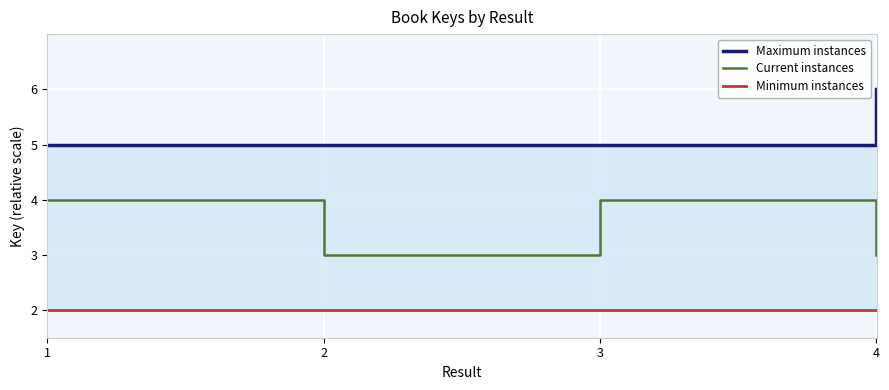

What is the minimum value for Maximum instances?

5